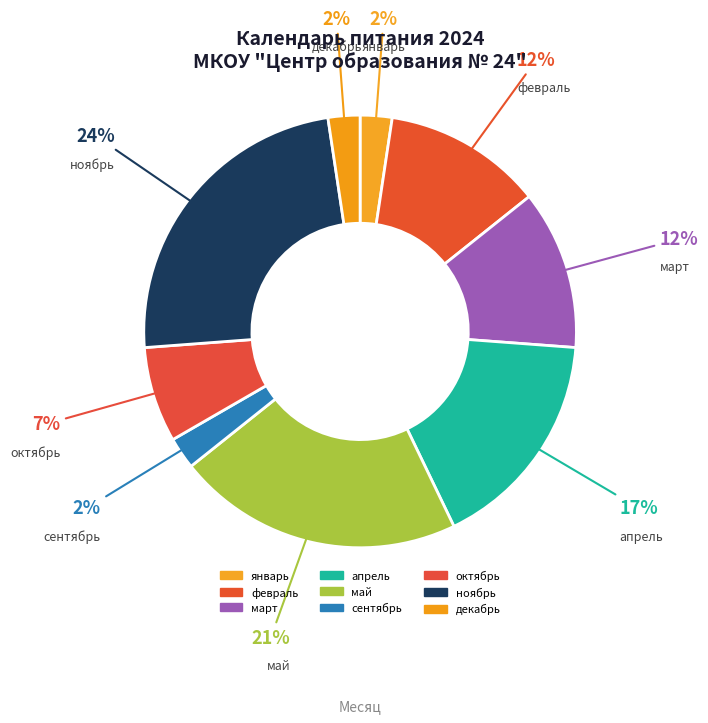

Do апрель and октябрь together represent more than half of the pie?

No